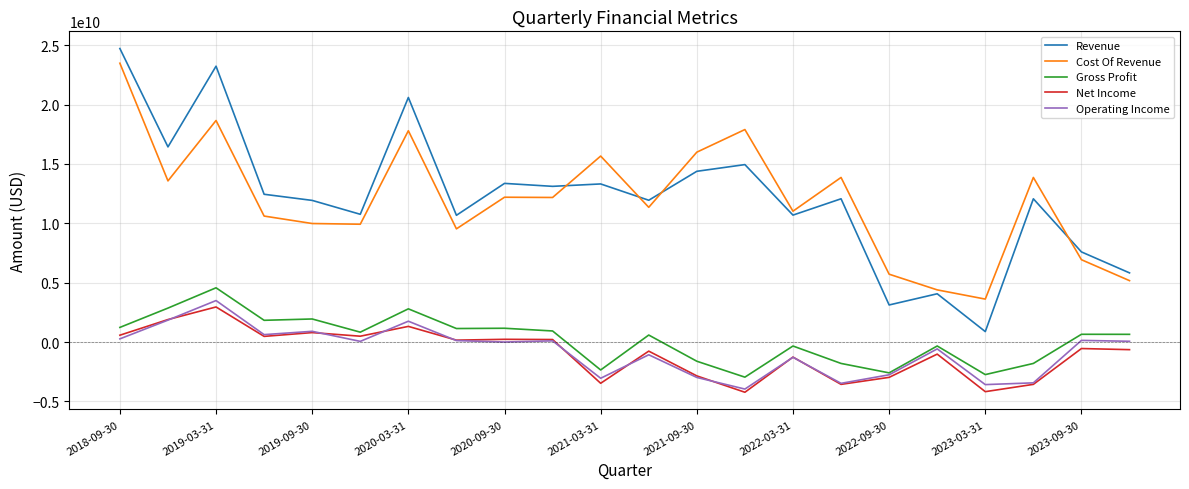

True or false: Revenue and Operating Income cross at least once.

False